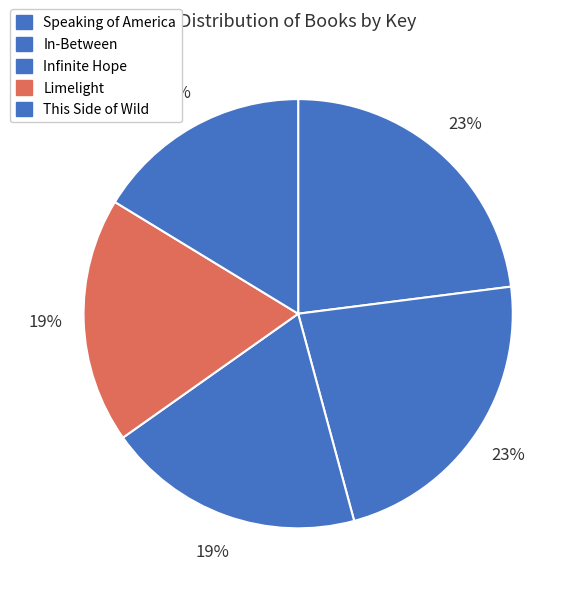

True or false: Speaking of America accounts for 31% of the total.

False